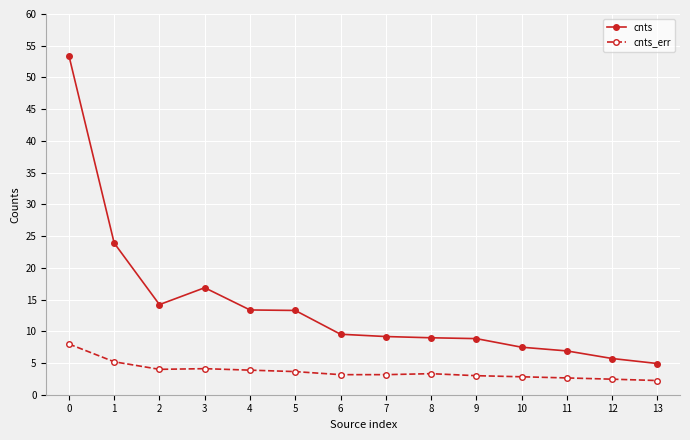

Which series changed the most between 0 and 12?

cnts